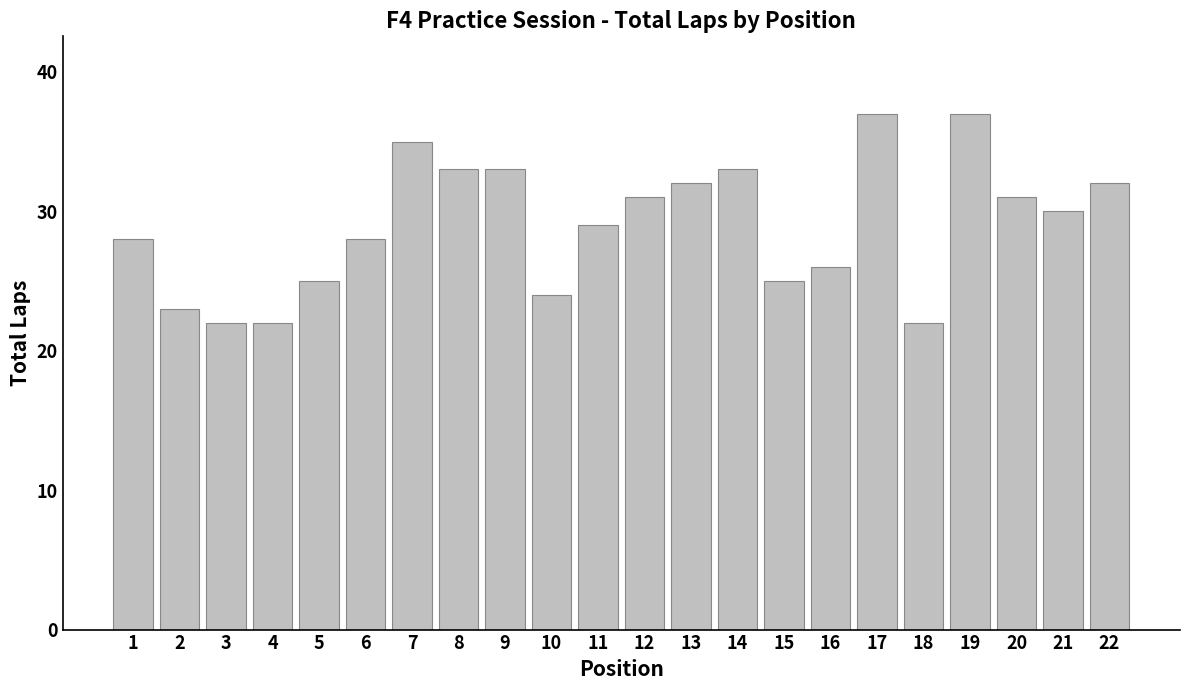

Approximately how many times larger is the value at 7 compared to 12?

1.1